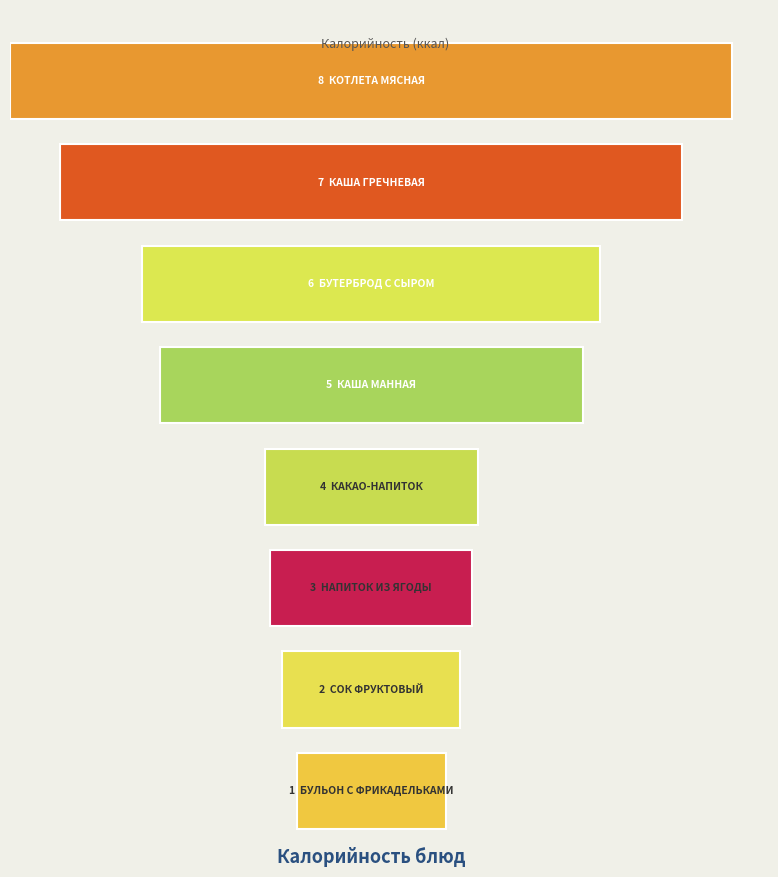

What is the value of the 5th bar from the left?

52.6